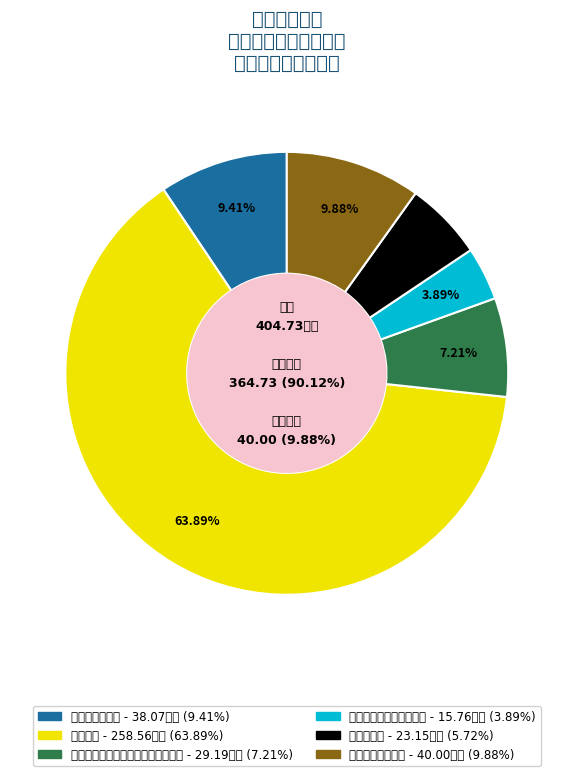

Between 住房公积金 and 行政运行, which is larger?

行政运行